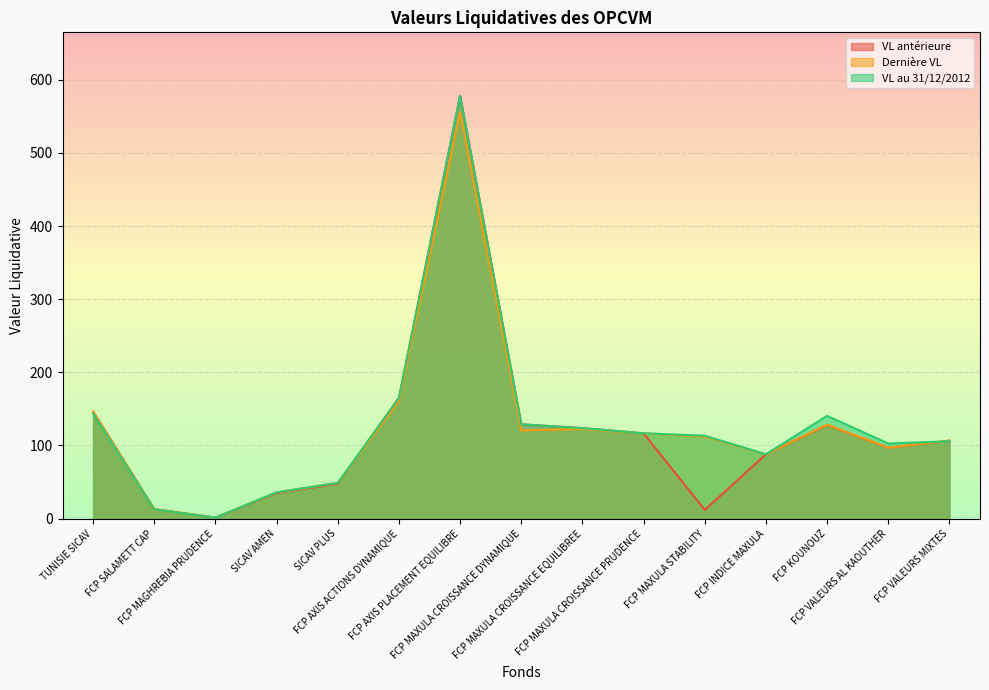

Does the chart display data point markers on the line(s)?

No